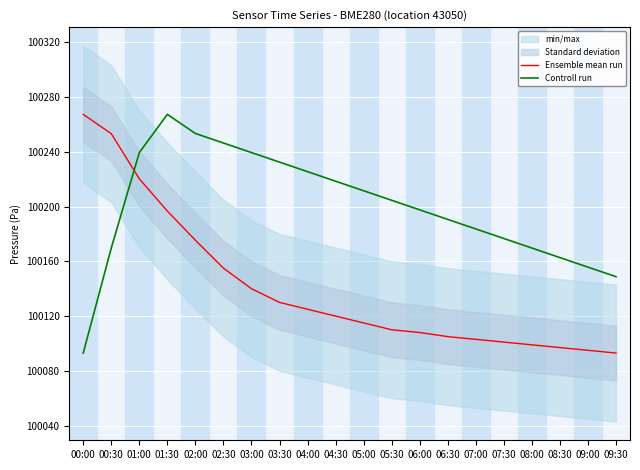

What value does the Ensemble mean run series have at 09:30?

100093.0